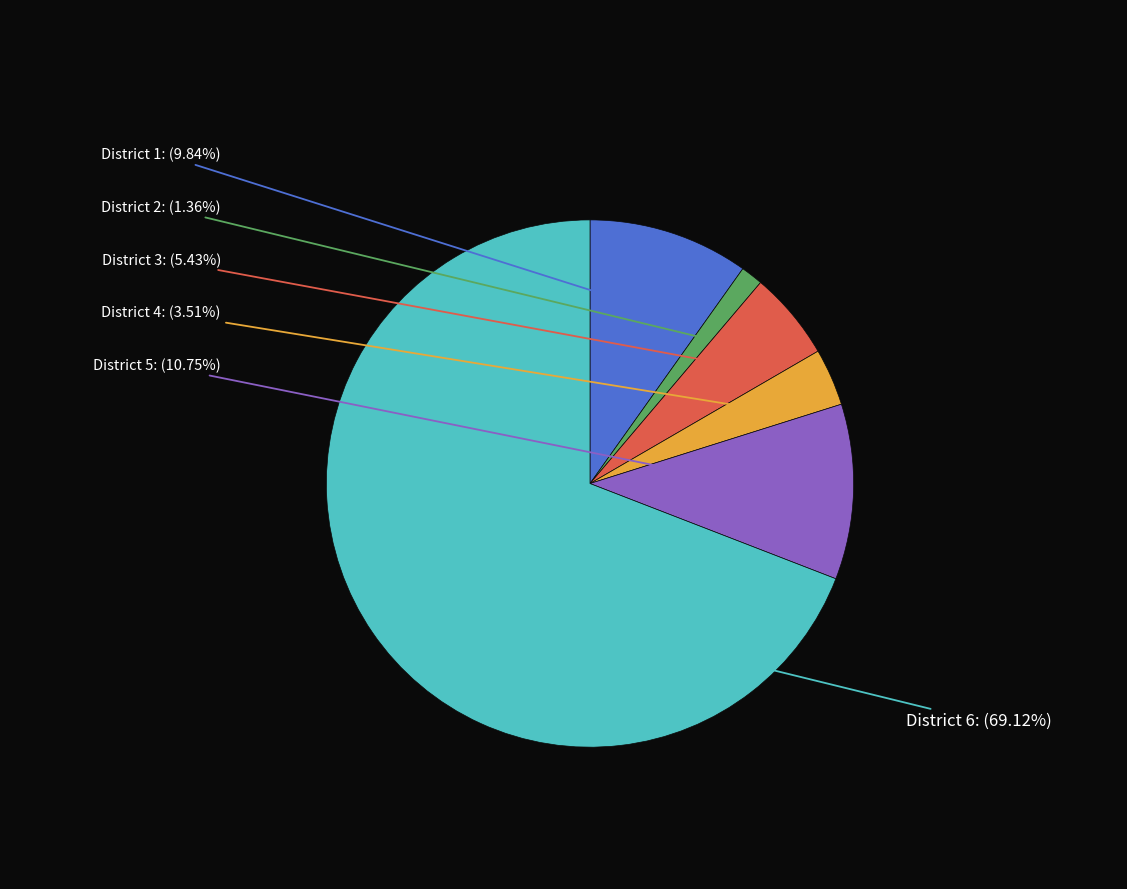

Does any single category account for the majority?

Yes